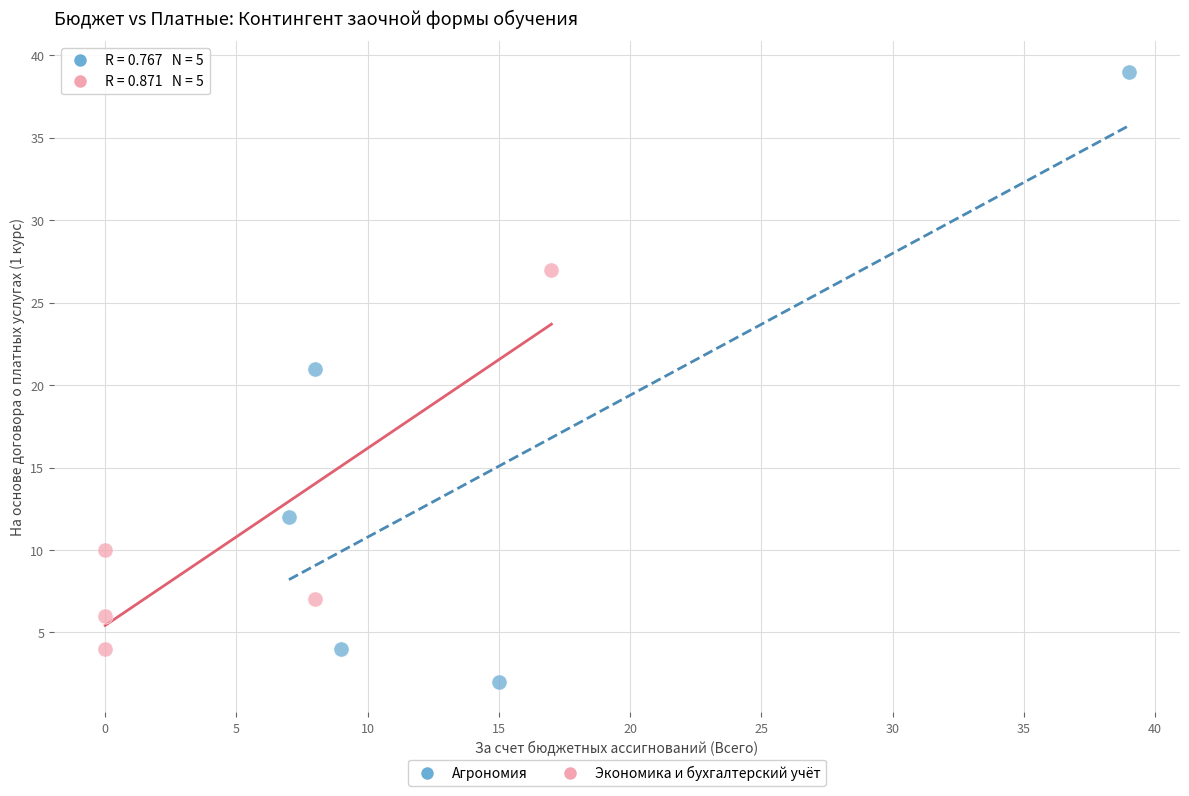

Which series contains the lowest Y value?

Агрономия